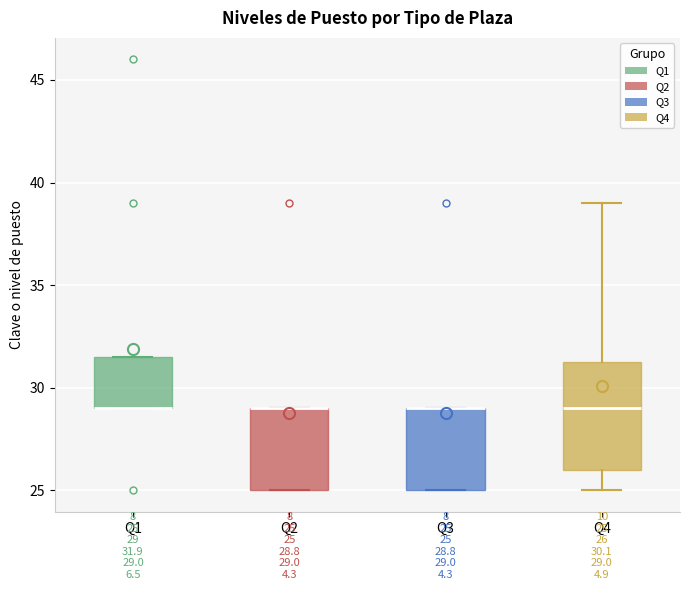

Comparing the boxes themselves (not the whiskers), which one is the tallest?

Q4